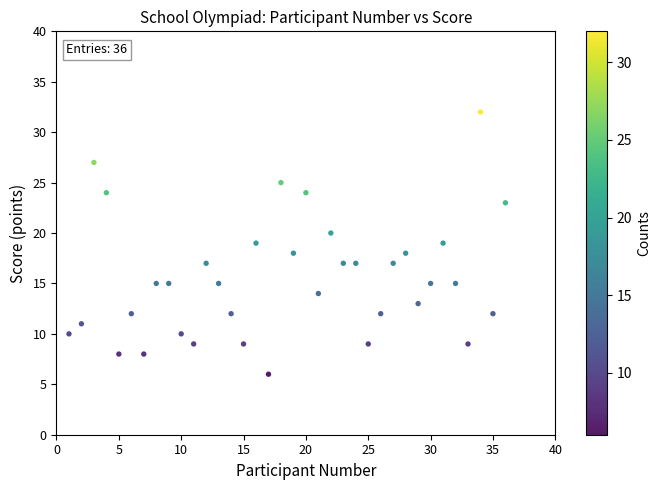

What is the range of X values (max minus min)?

35